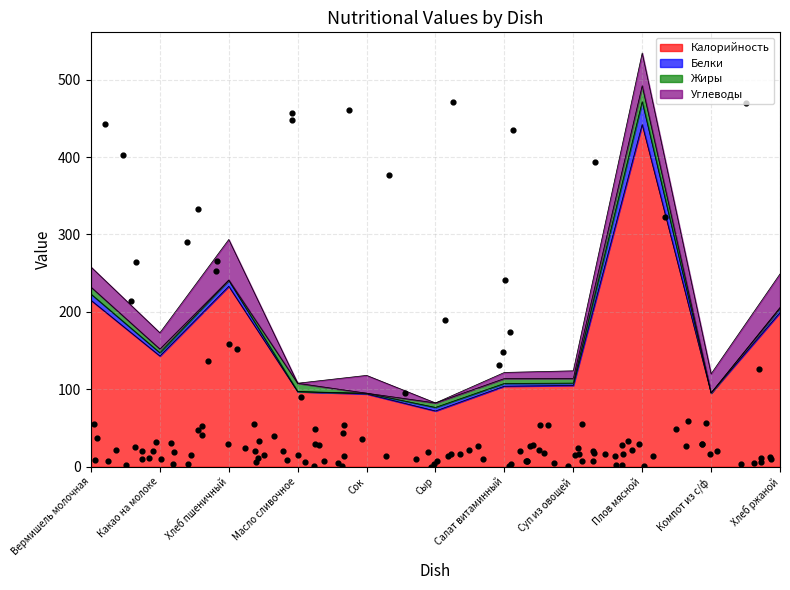

Which series contains the lowest Y value?

Жиры